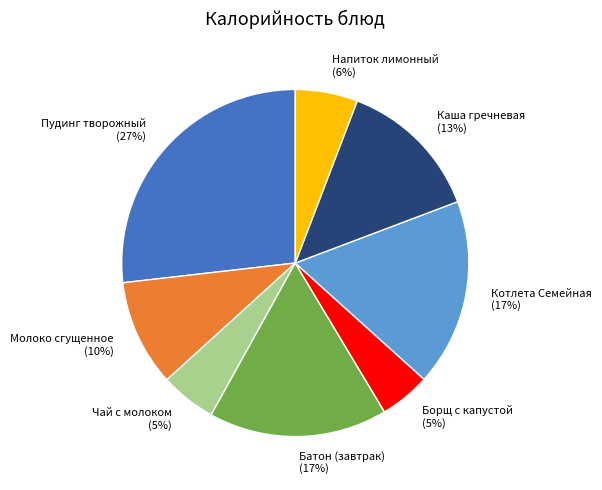

Is it true that Молоко сгущенное is 10% of the pie?

True